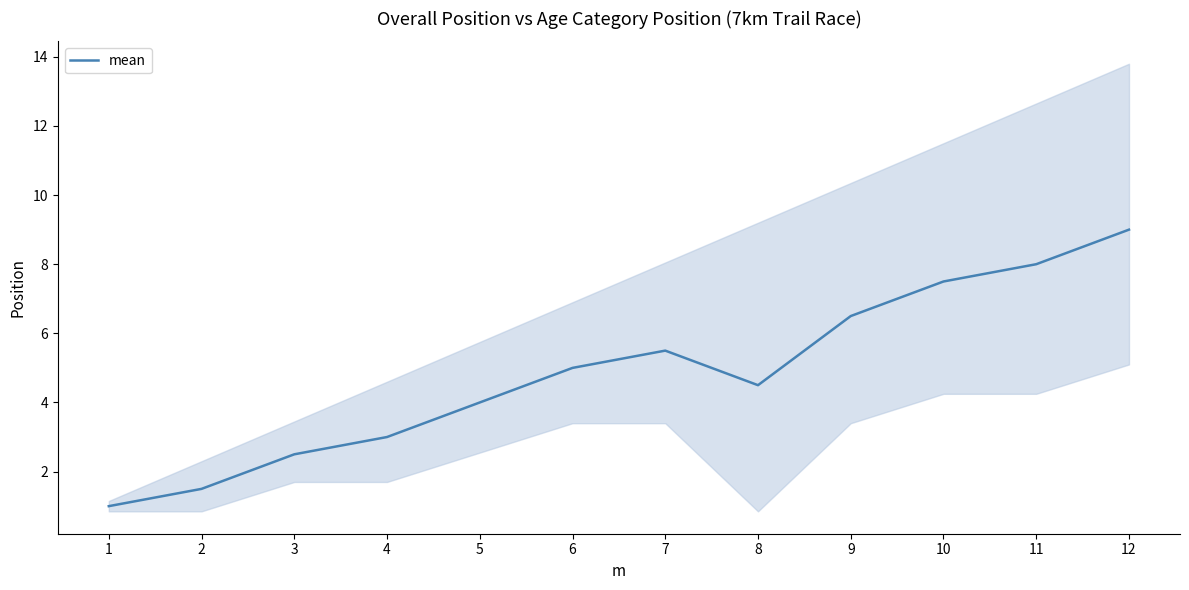

The value at 8 is 4.5. True or false?

True